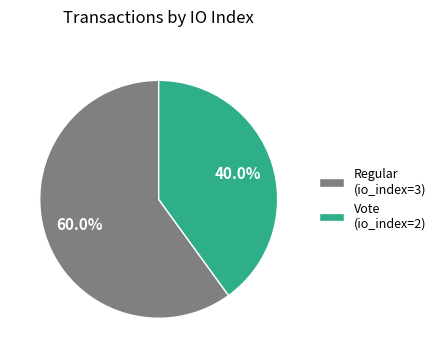

Approximately how many times larger is the value at Vote (io_index=2) compared to Regular (io_index=3)?

0.7